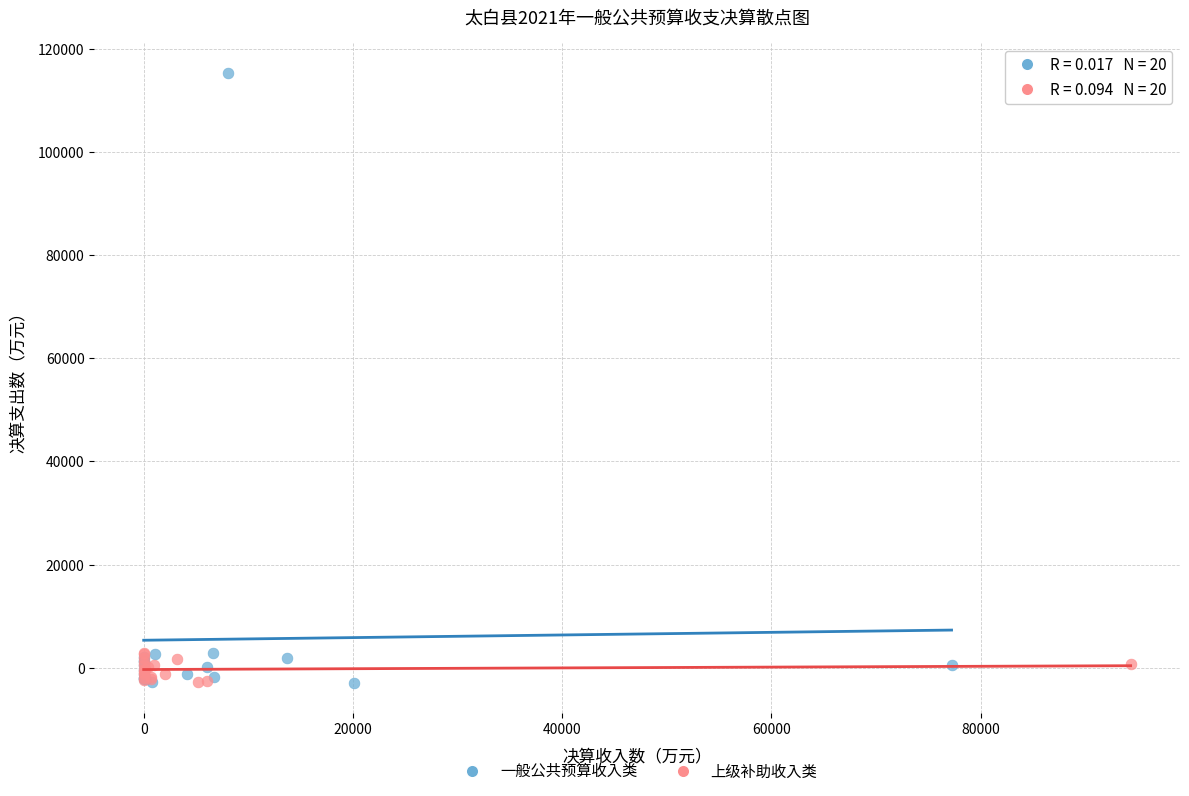

Which series has the largest Y range (max minus min)?

一般公共预算收入类